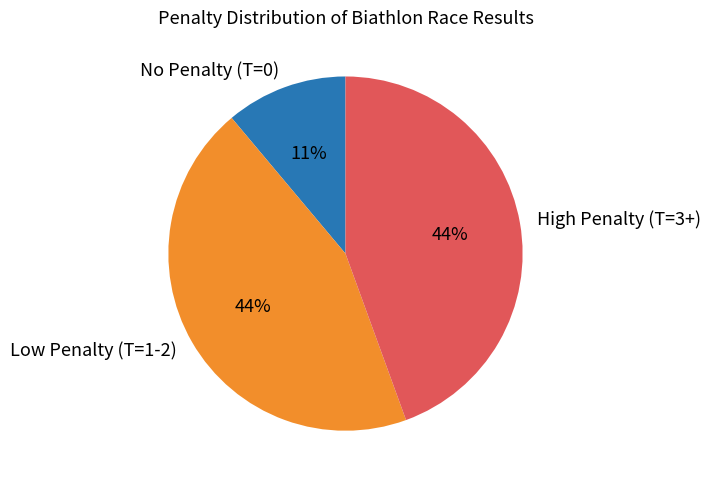

True or false: Low Penalty (T=1-2) accounts for 44% of the total.

True